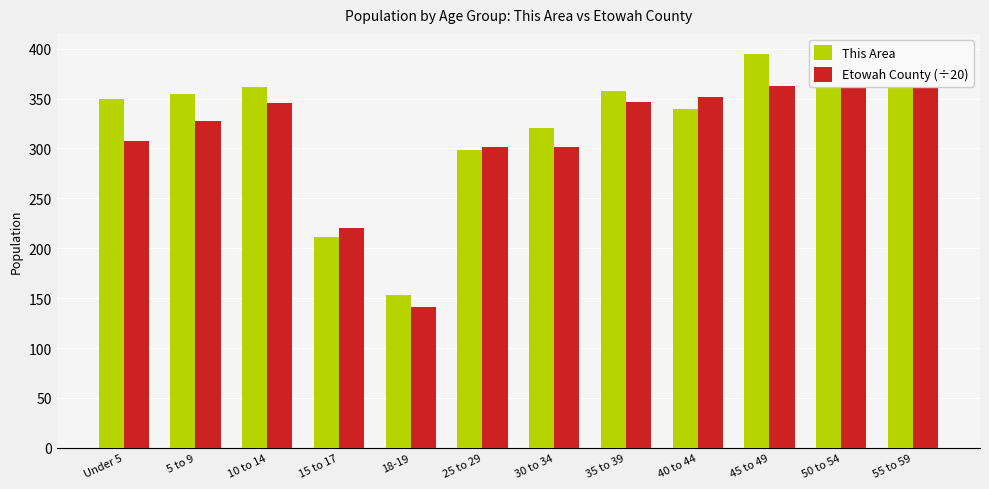

Which series has the largest range (max minus min)?

This Area